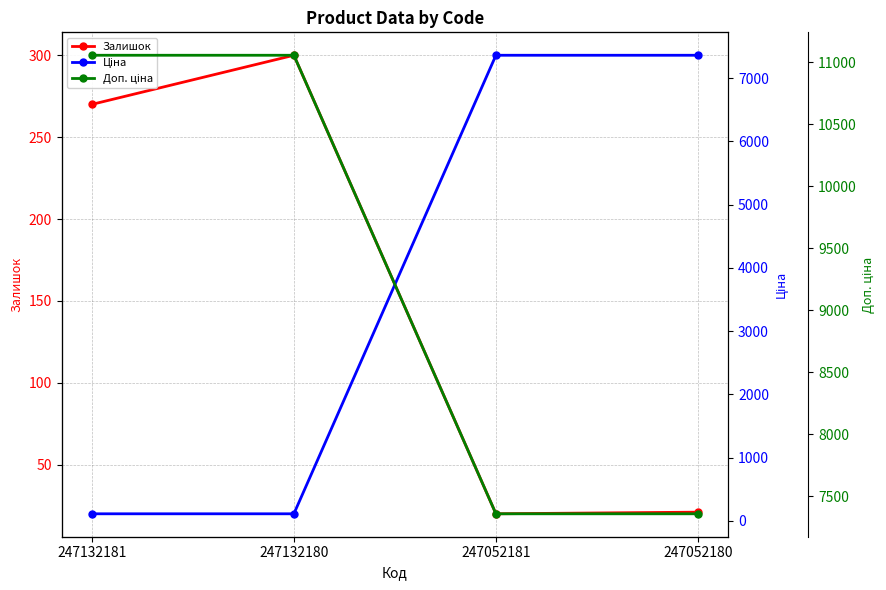

Rank the series at 247132180 from highest to lowest value.

Доп. ціна, Залишок, Ціна